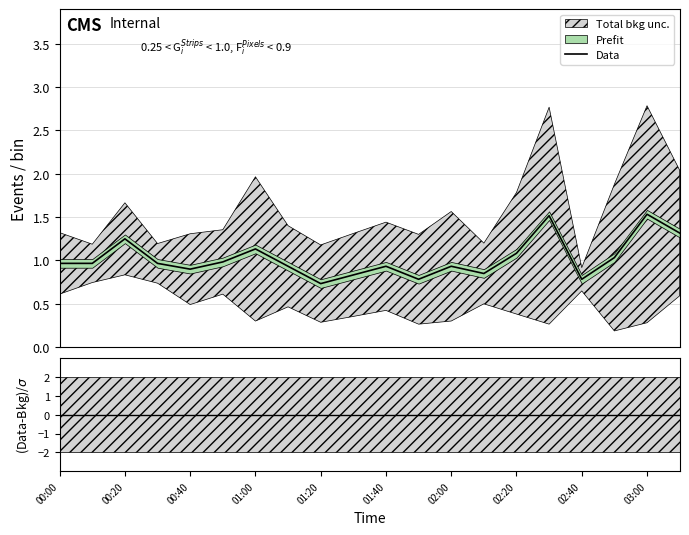

What is the highest value of the Data series?

1.5